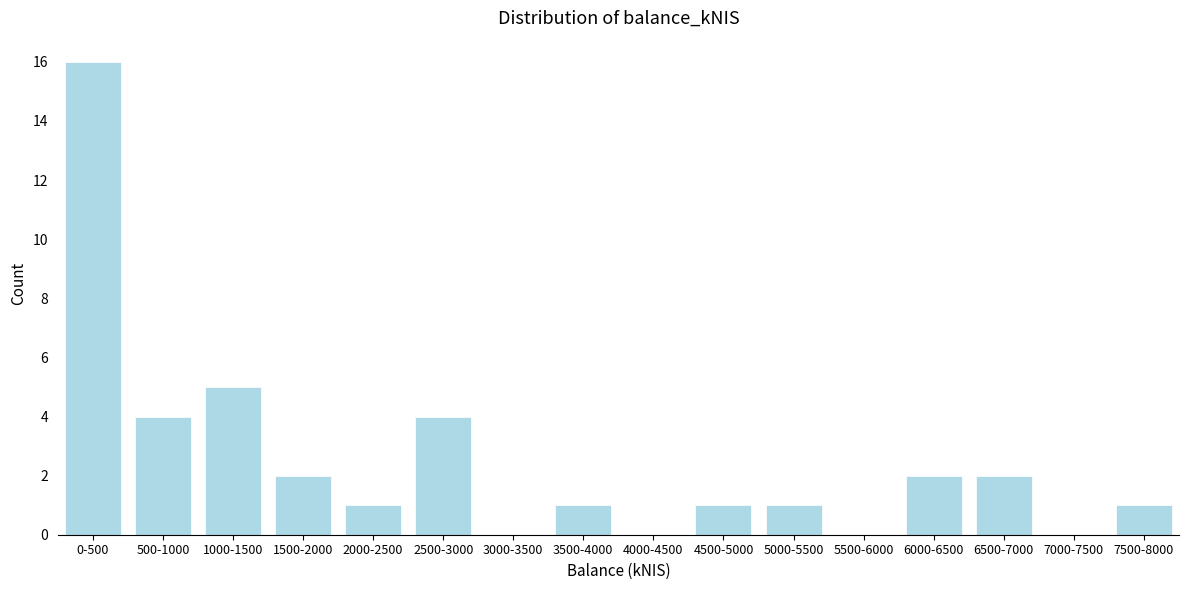

Reading right to left, list all the values displayed in this chart.

7500-8000=1	7000-7500=0	6500-7000=2	6000-6500=2	5500-6000=0	5000-5500=1	4500-5000=1	4000-4500=0	3500-4000=1	3000-3500=0	2500-3000=4	2000-2500=1	1500-2000=2	1000-1500=5	500-1000=4	0-500=16